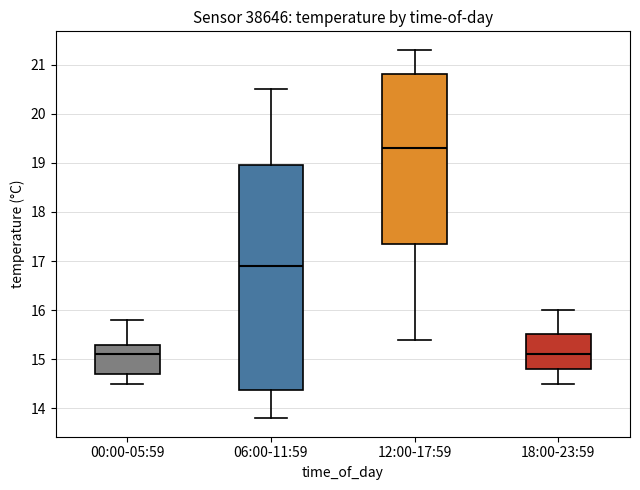

Where does the upper whisker of the box for 06:00-11:59 end on the y-axis? The values are not printed on the chart, so give them approximately, as read against the axis.

20.5